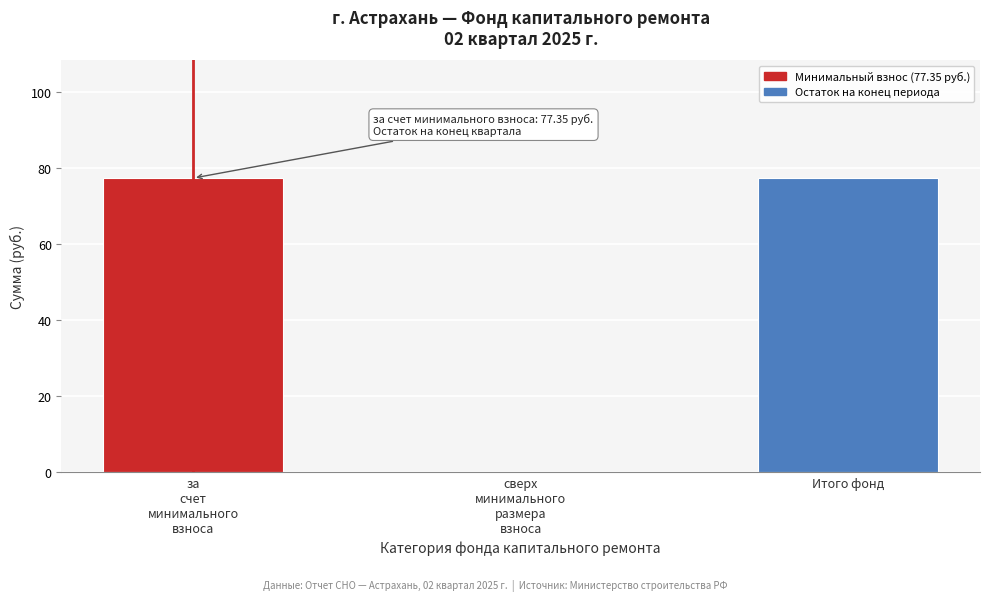

What is the sum of all values?

154.7